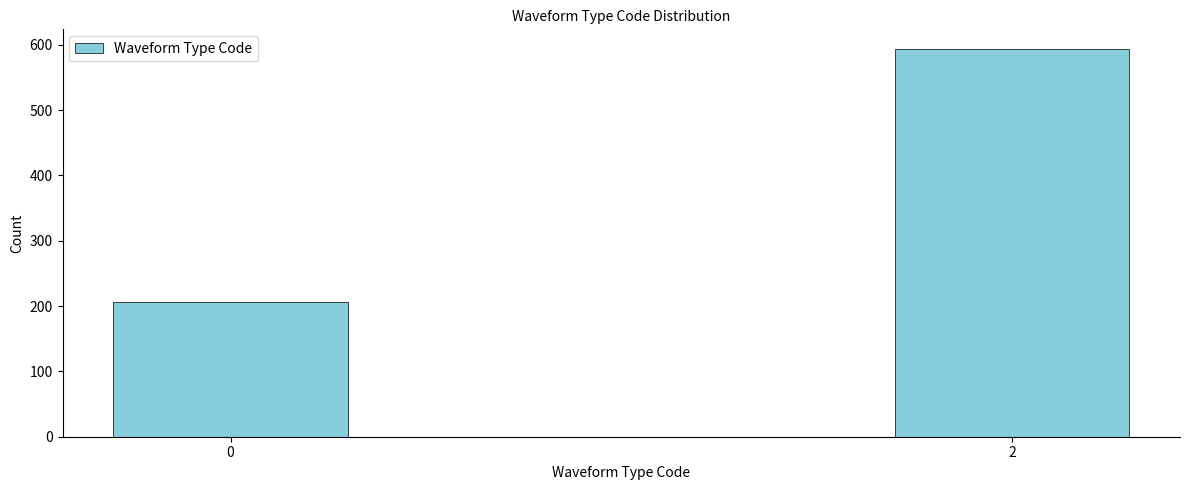

Reading left to right, list all the values displayed in this chart.

206	594